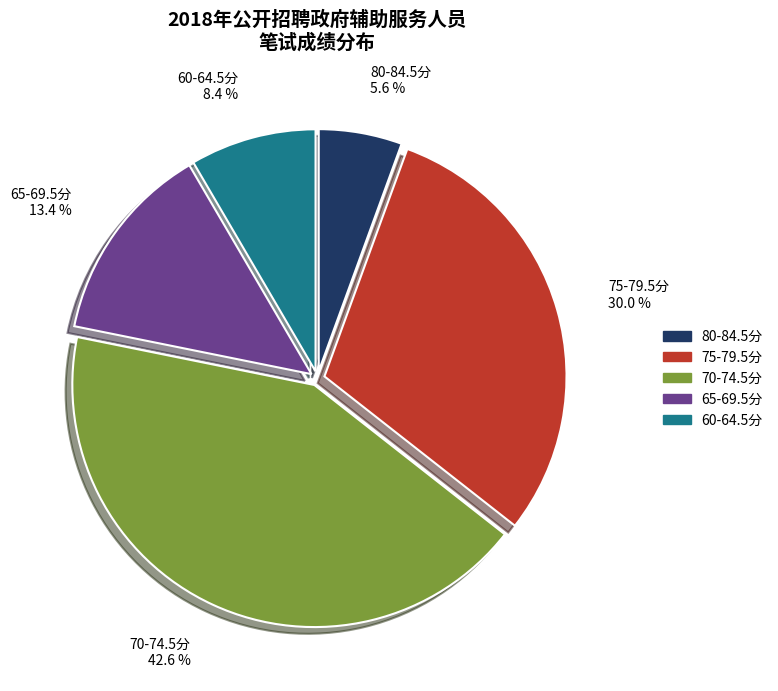

Is there any slice that represents more than half of the pie?

No